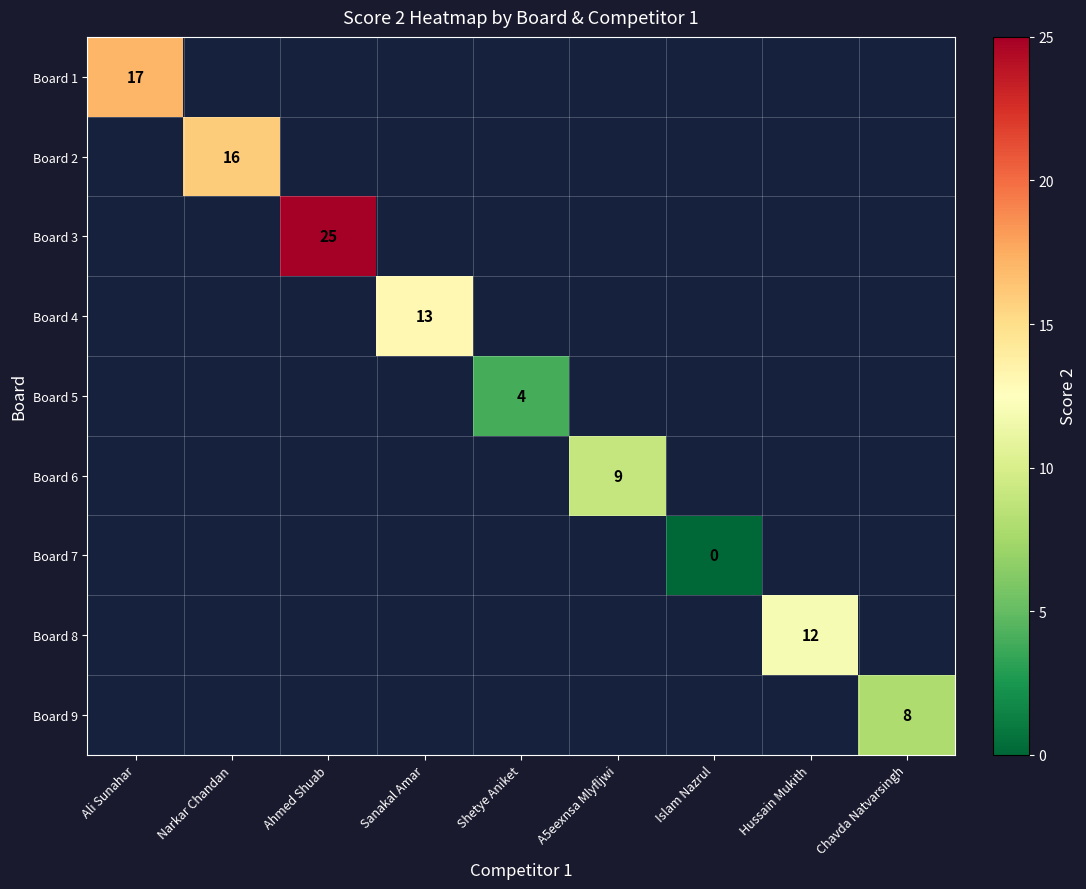

At how many categories does at least one series exceed 10?

5